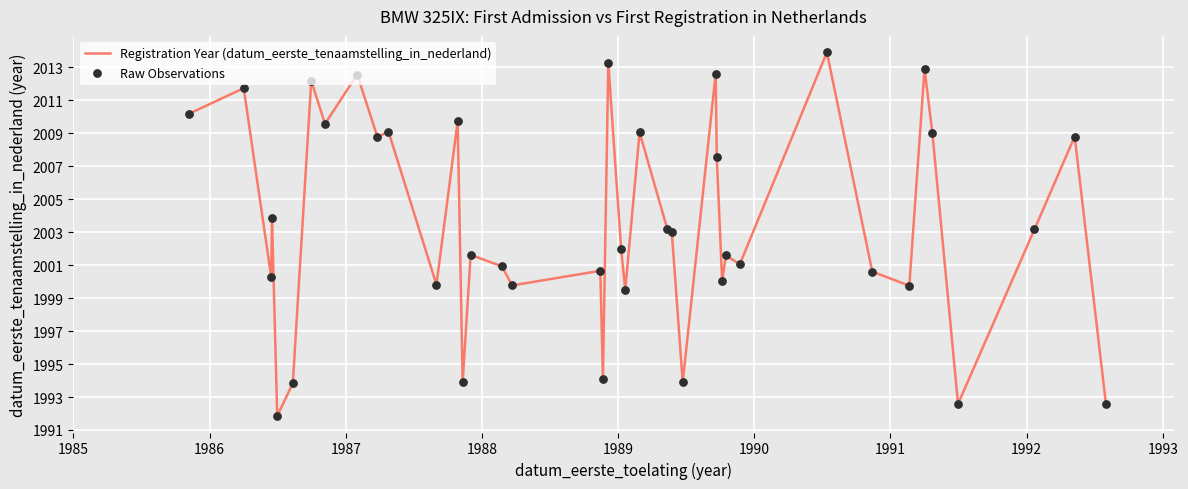

What is the smallest value displayed?

1991.8